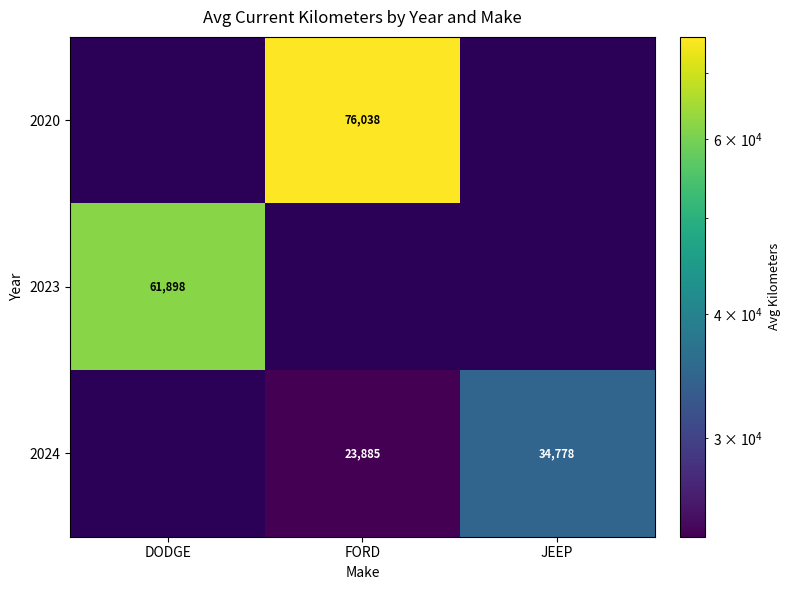

What is the spread (max minus min) of values at FORD?

52152.1